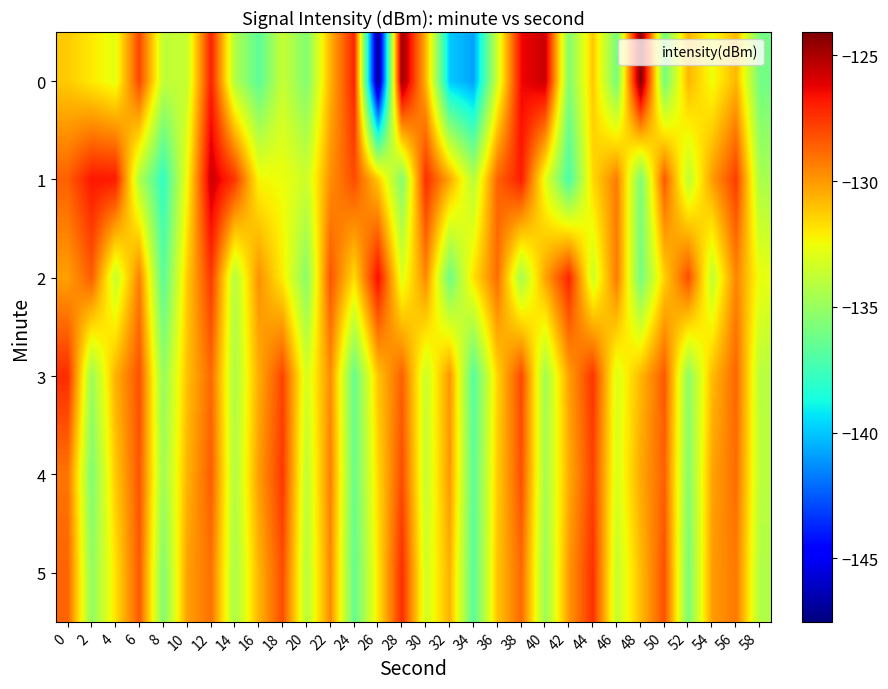

What is the spread (max minus min) of values at 20?

2.3